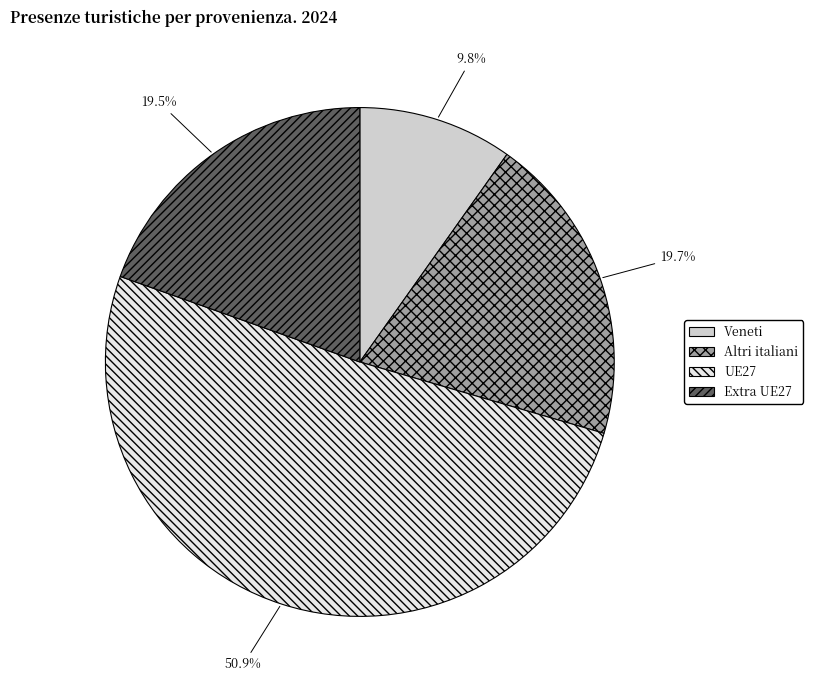

What is the largest slice in the pie chart?

UE27